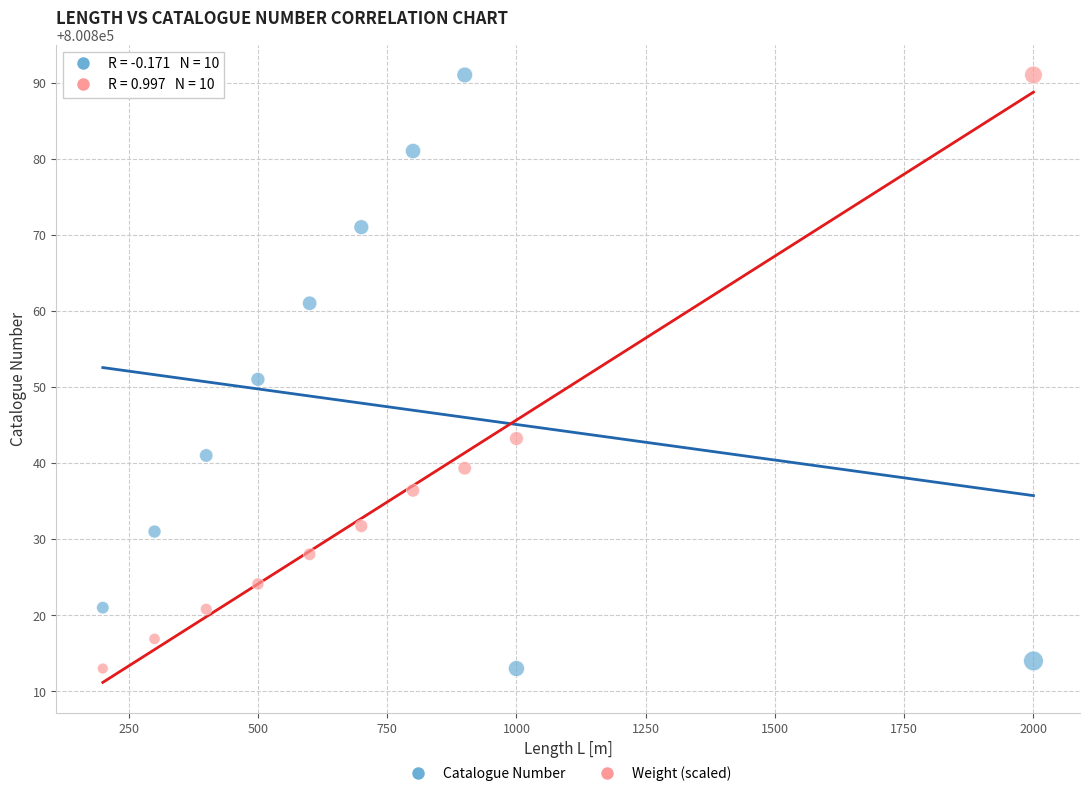

Across all data points, what is the range of Y values (max minus min)?

78.0